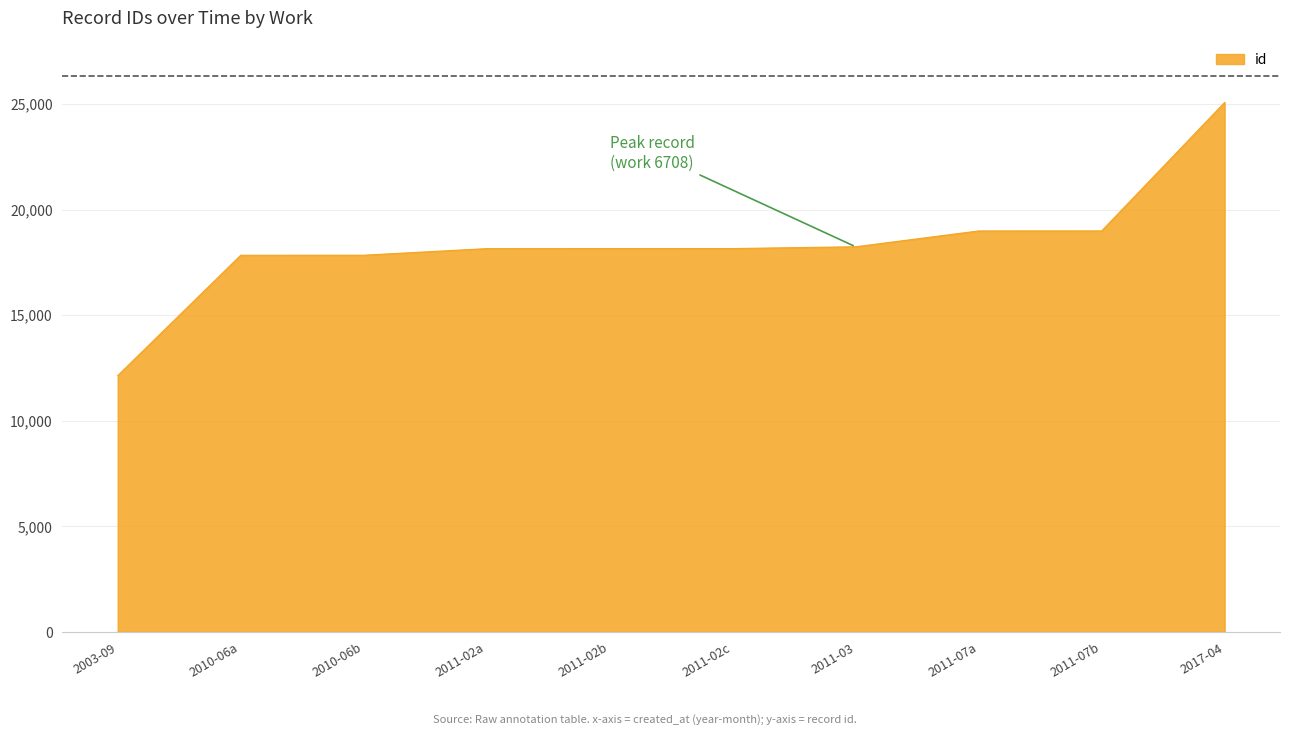

Is it true that the value at 2011-07a is 10941?

False